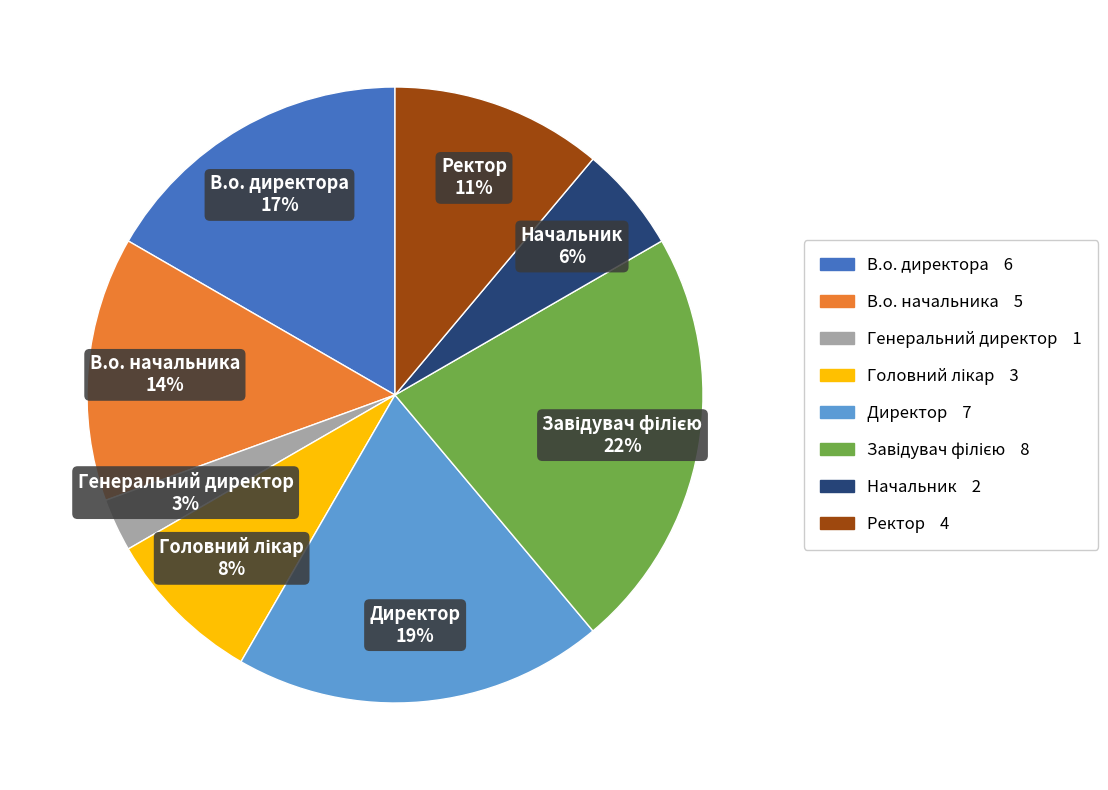

What is the smallest slice in the pie chart?

Генеральний директор